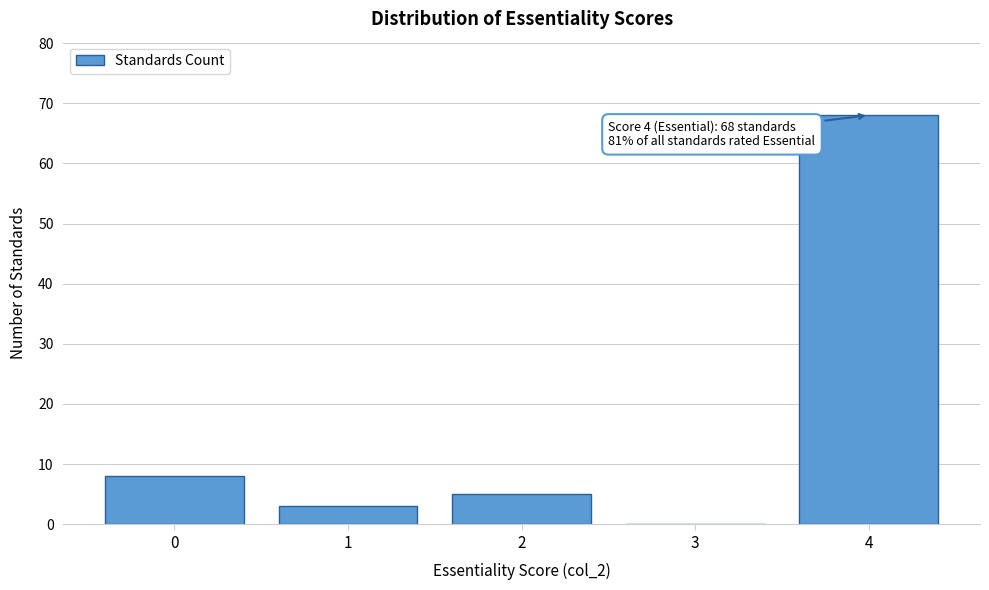

Which range on the x-axis has the tallest bar?

3.5 to 4.5